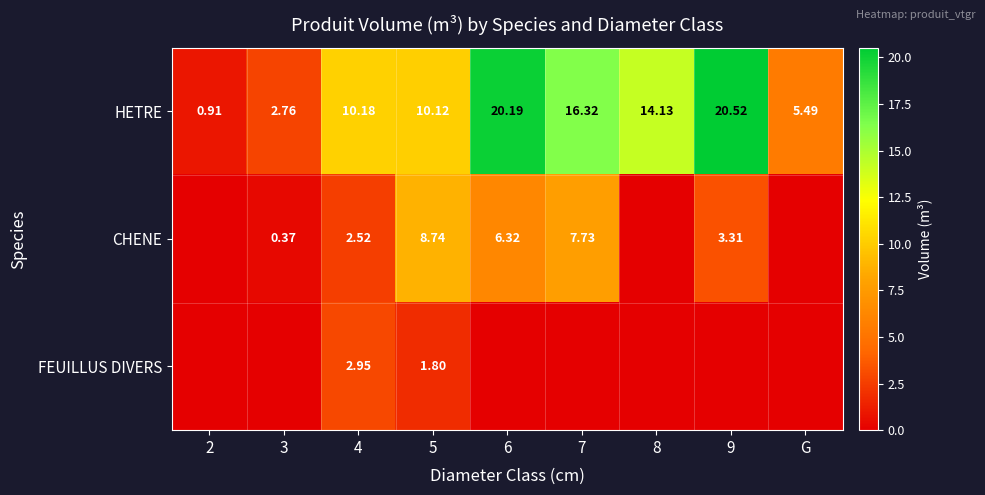

Rank the series at 4 from lowest to highest value.

CHENE, FEUILLUS DIVERS, HETRE